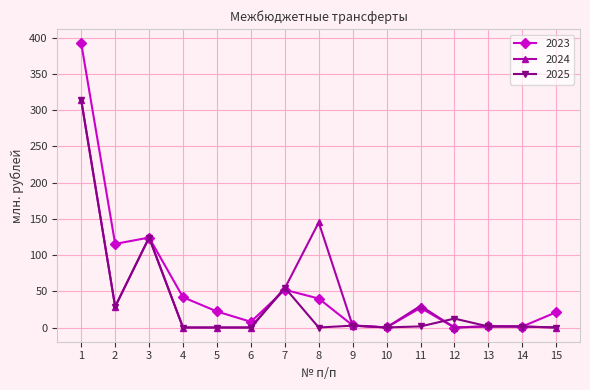

What are all the series names shown in the legend?

2023, 2024, 2025